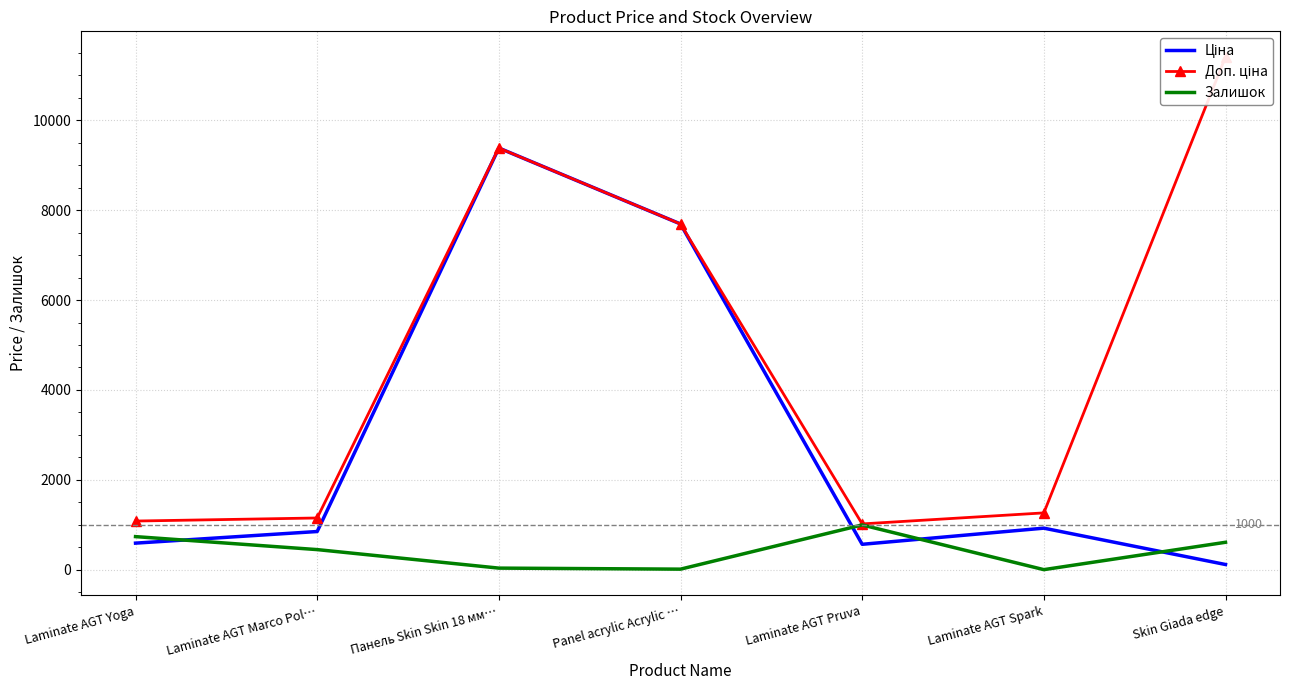

What is the maximum value for Залишок?

995.0